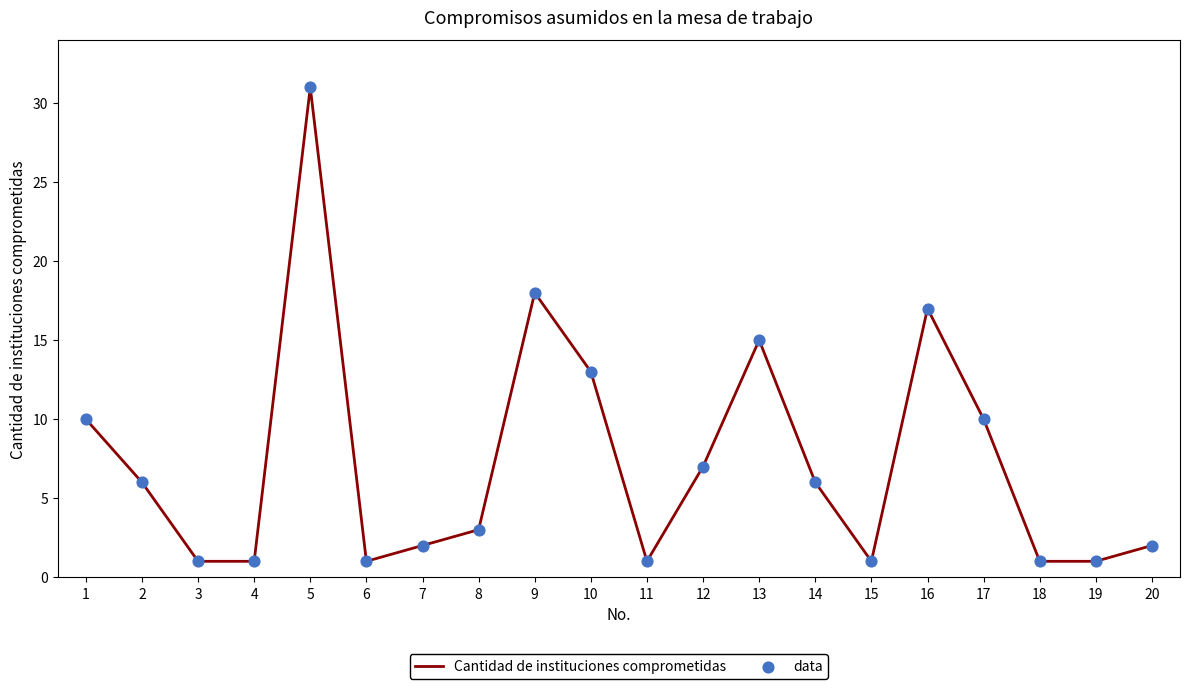

Which label corresponds to the largest value in the chart?

5